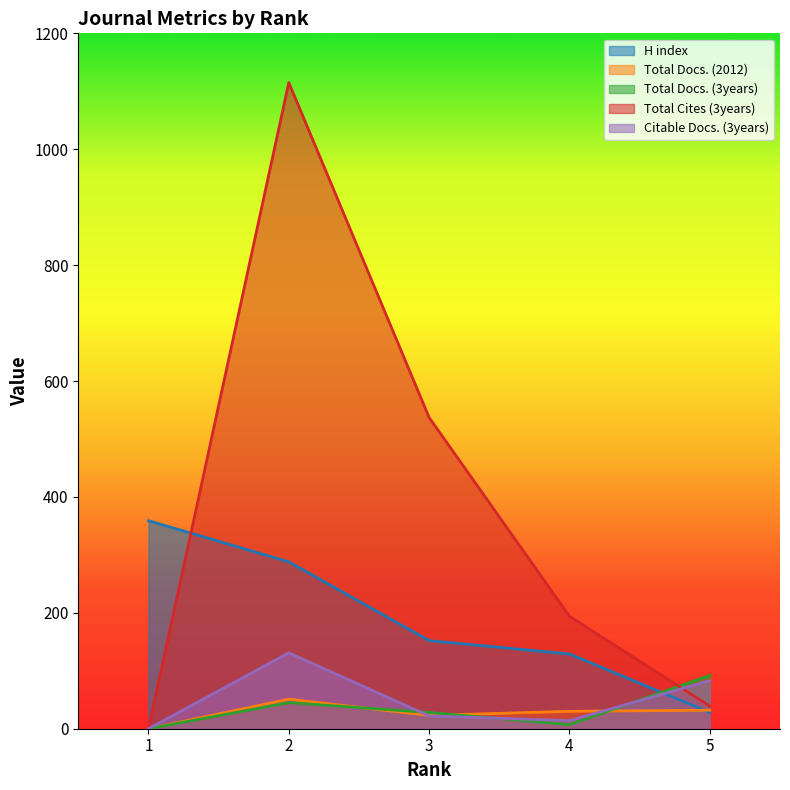

What is the difference between the H index values at 1 and 5?

331